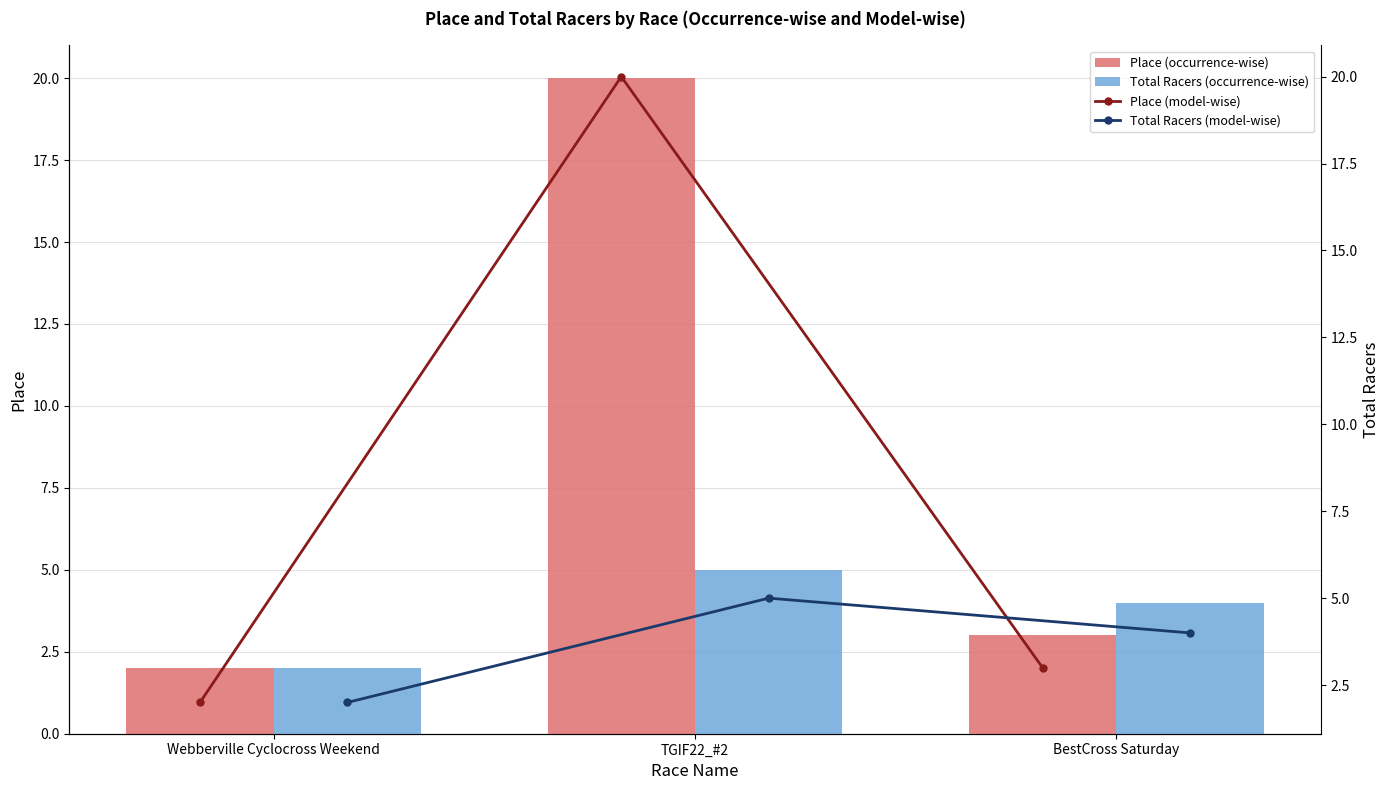

Does the chart contain stacked bars?

No